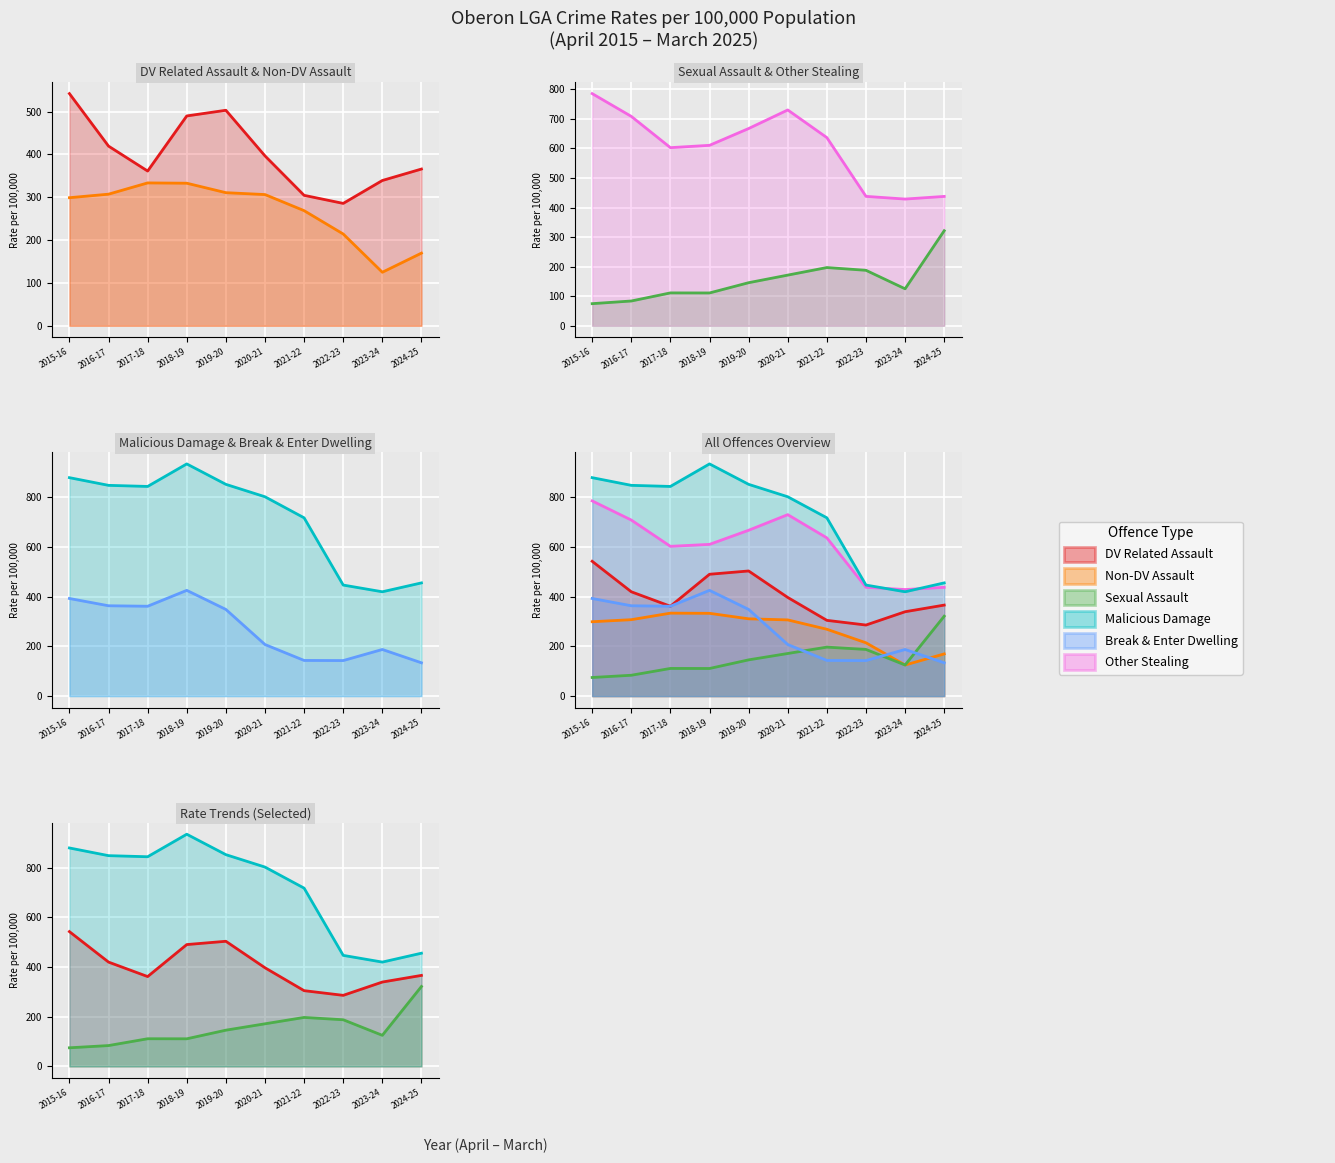

Count the number of data series in this chart.

6